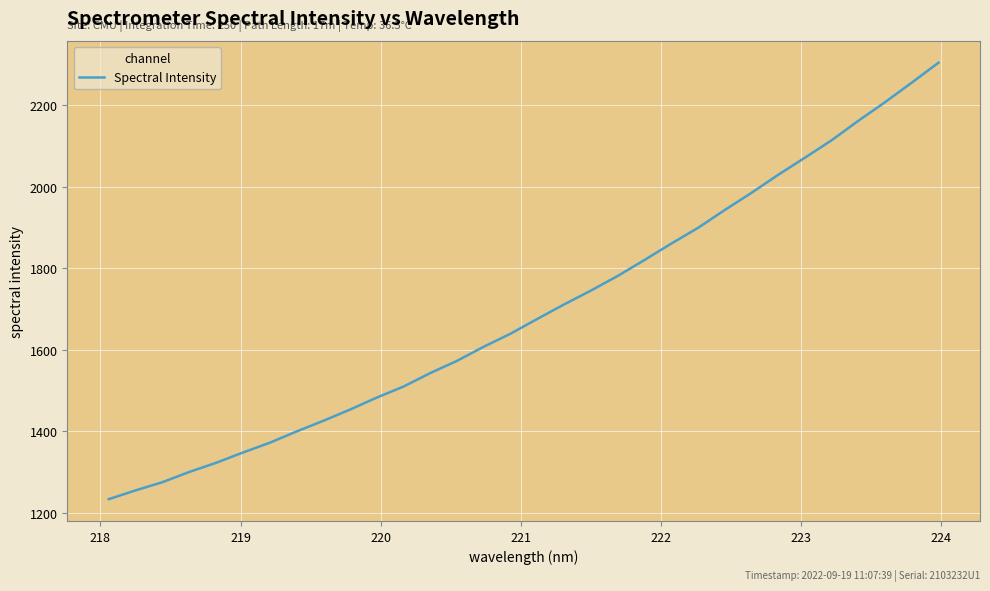

What is the smallest value displayed?

1233.9